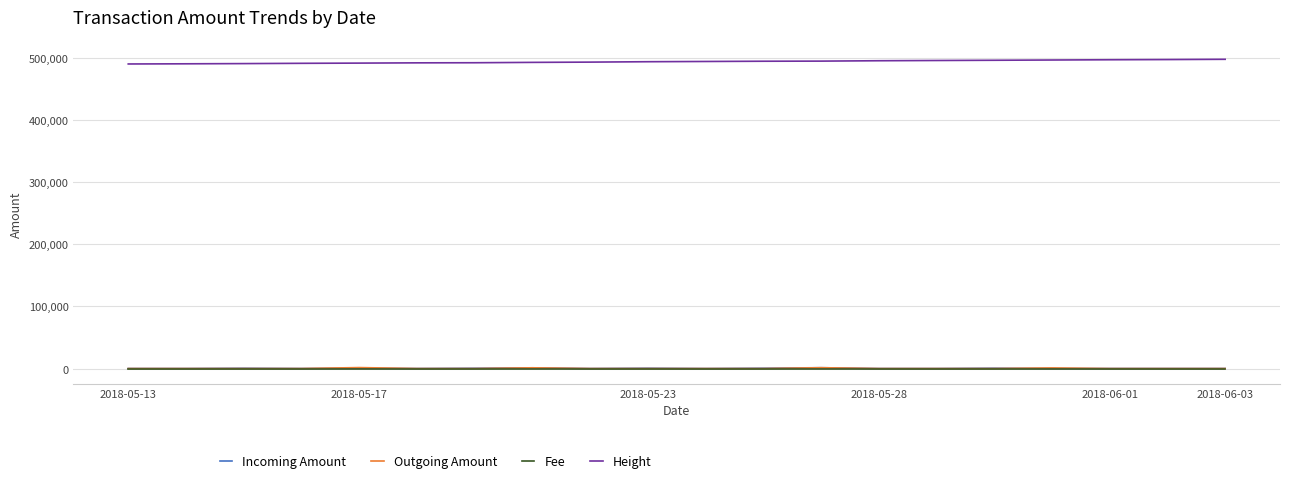

True or false: Height and Outgoing Amount intersect in this chart.

False